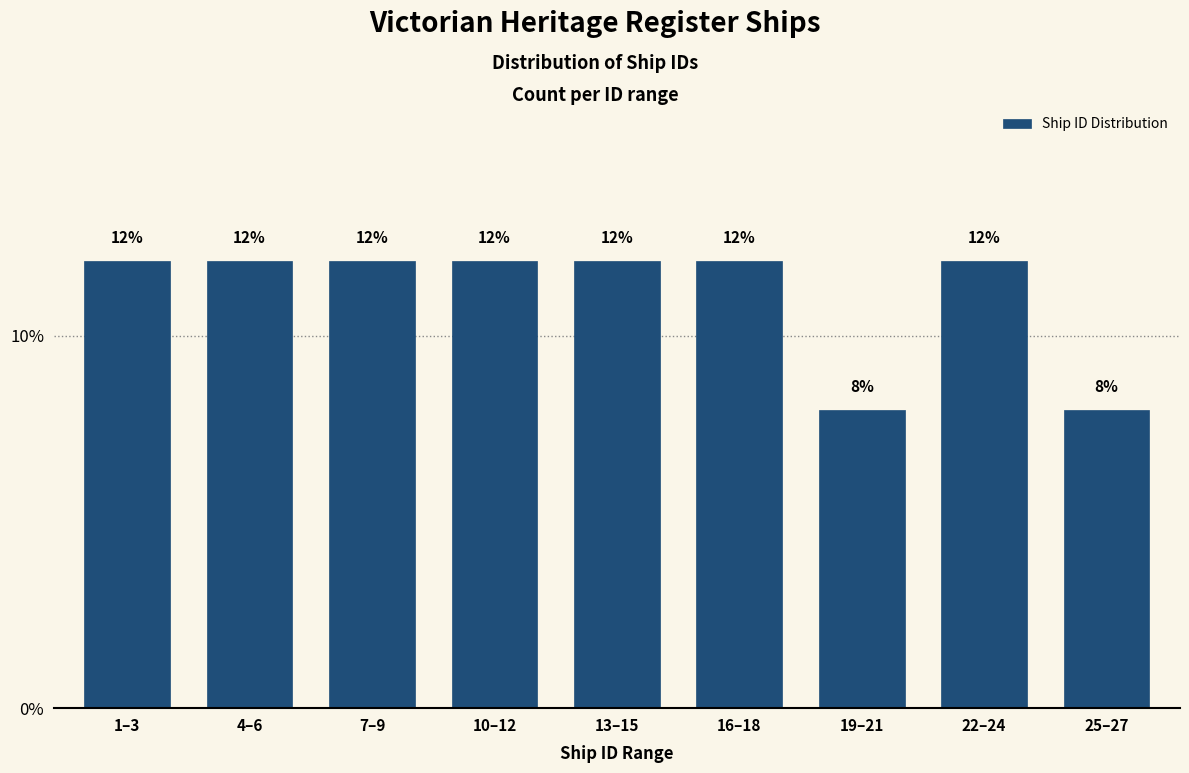

Reading left to right, what are all the values shown in this chart?

1–3=12	4–6=12	7–9=12	10–12=12	13–15=12	16–18=12	19–21=8	22–24=12	25–27=8